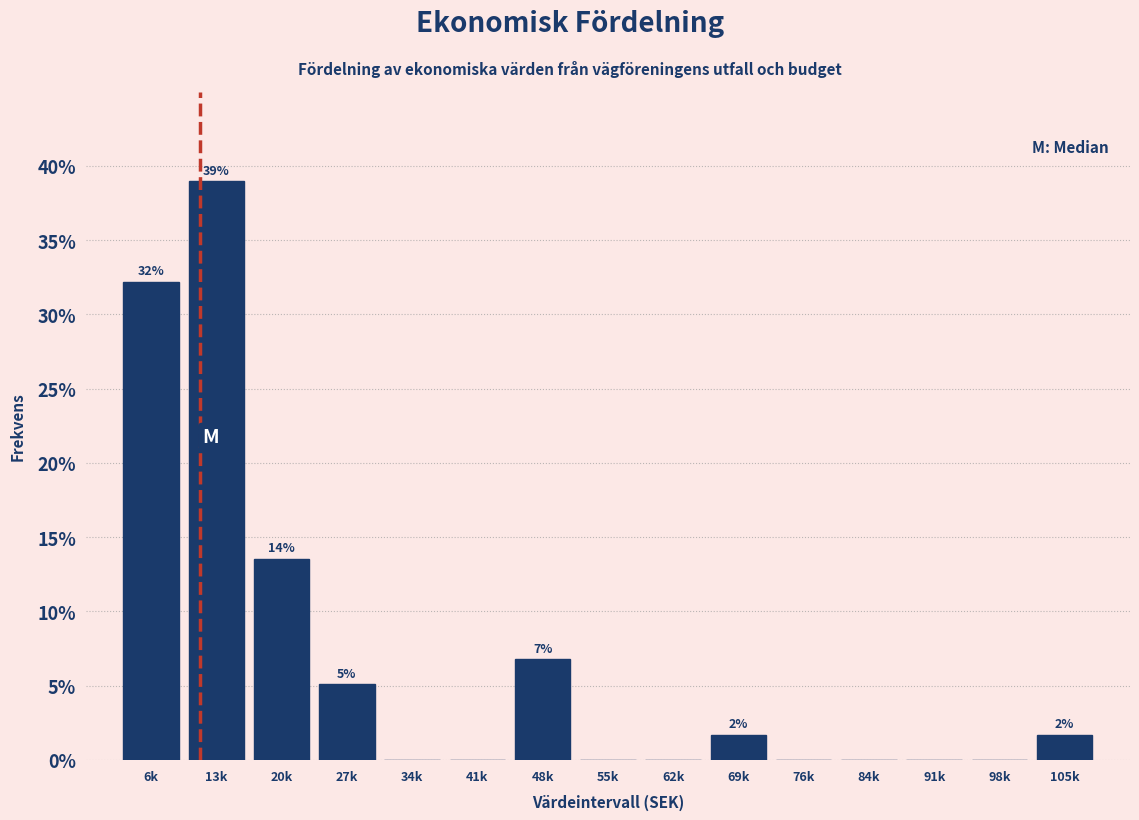

Reading left to right, what are all the values shown in this chart?

6k=32.2	13k=39.0	20k=13.6	27k=5.1	34k=0.0	41k=0.0	48k=6.8	55k=0.0	62k=0.0	69k=1.7	76k=0.0	84k=0.0	91k=0.0	98k=0.0	105k=1.7